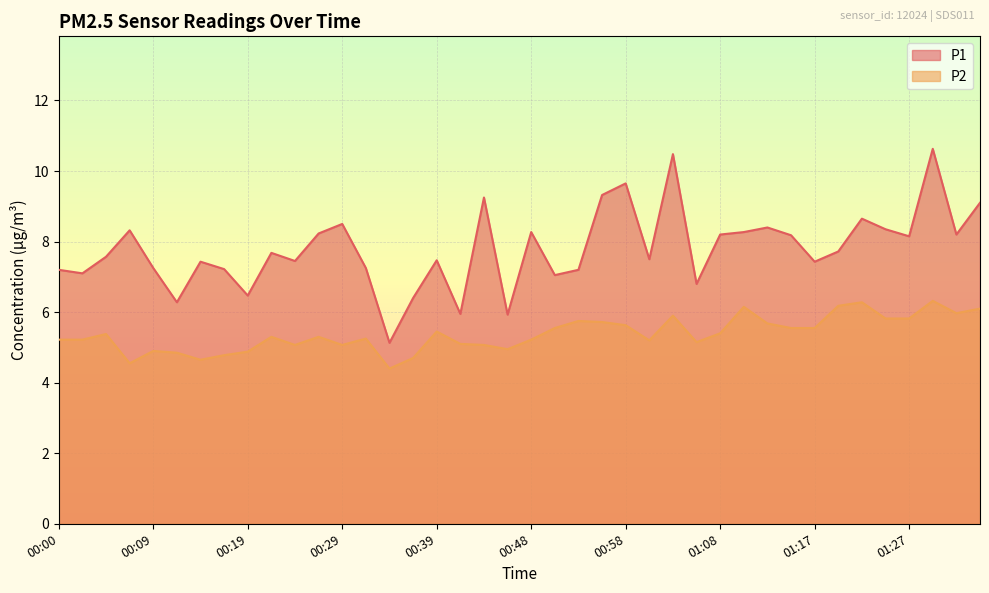

The value of P1 at 01:10 is 4.9. True or false?

False